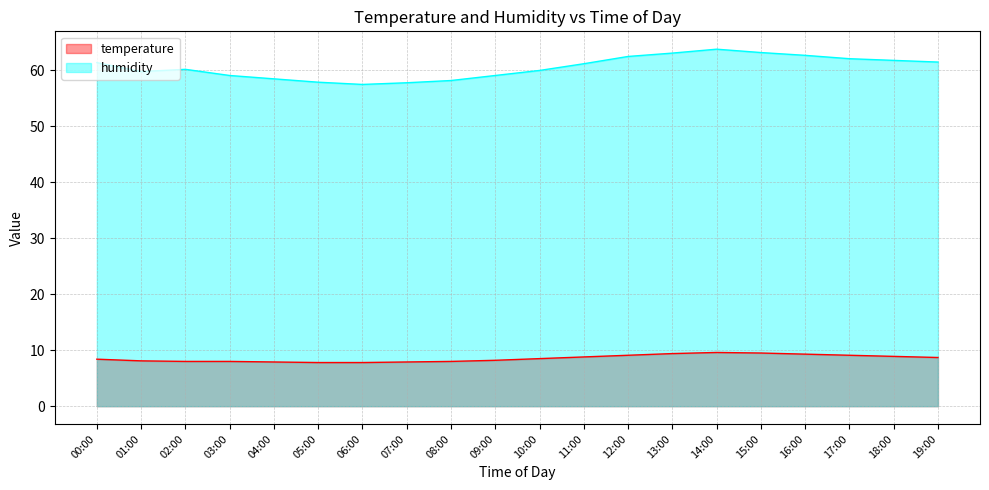

Reading right to left, what are all the values shown in this chart?

temperature: 19:00=8.7	18:00=8.9	17:00=9.1	16:00=9.3	15:00=9.5	14:00=9.6	13:00=9.4	12:00=9.1	11:00=8.8	10:00=8.5	09:00=8.2	08:00=8.0	07:00=7.9	06:00=7.8	05:00=7.8	04:00=7.9	03:00=8.0	02:00=8.0	01:00=8.1	00:00=8.4
humidity: 19:00=61.5	18:00=61.8	17:00=62.1	16:00=62.7	15:00=63.2	14:00=63.8	13:00=63.1	12:00=62.5	11:00=61.2	10:00=60.0	09:00=59.1	08:00=58.2	07:00=57.8	06:00=57.5	05:00=57.9	04:00=58.5	03:00=59.1	02:00=60.2	01:00=59.8	00:00=61.4